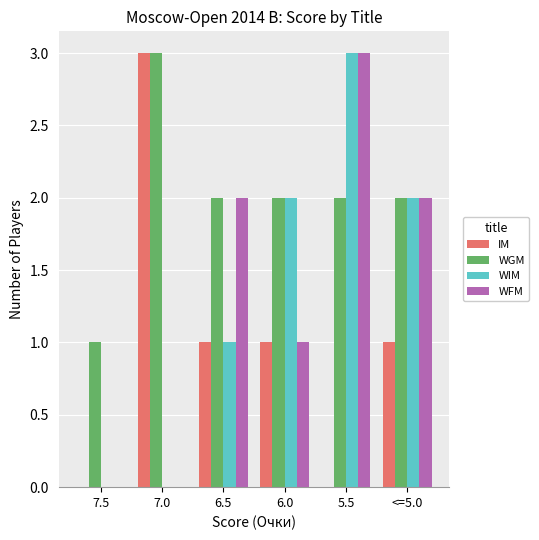

Reading right to left, list all the values displayed in this chart.

IM: 1	0	1	1	3	0
WGM: 2	2	2	2	3	1
WIM: 2	3	2	1	0	0
WFM: 2	3	1	2	0	0